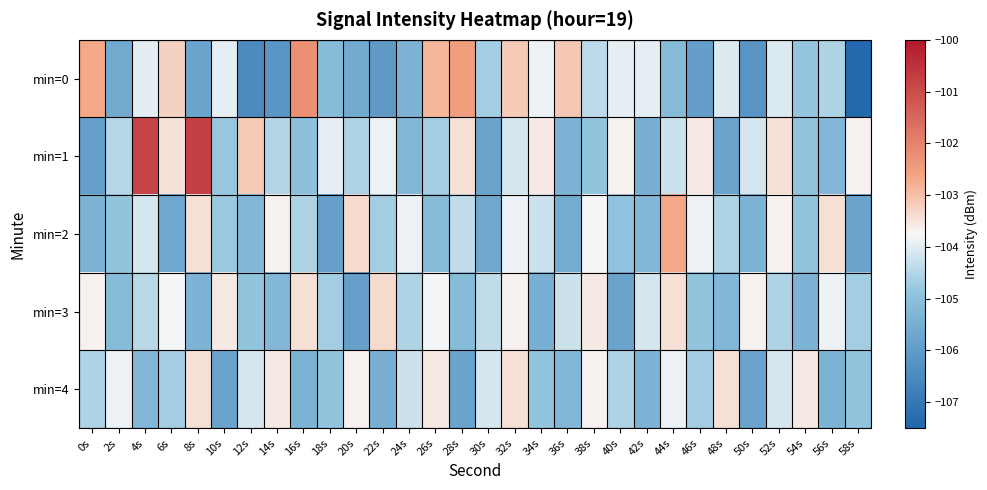

What is the approximate value of min=3 at 28s?

-105.1